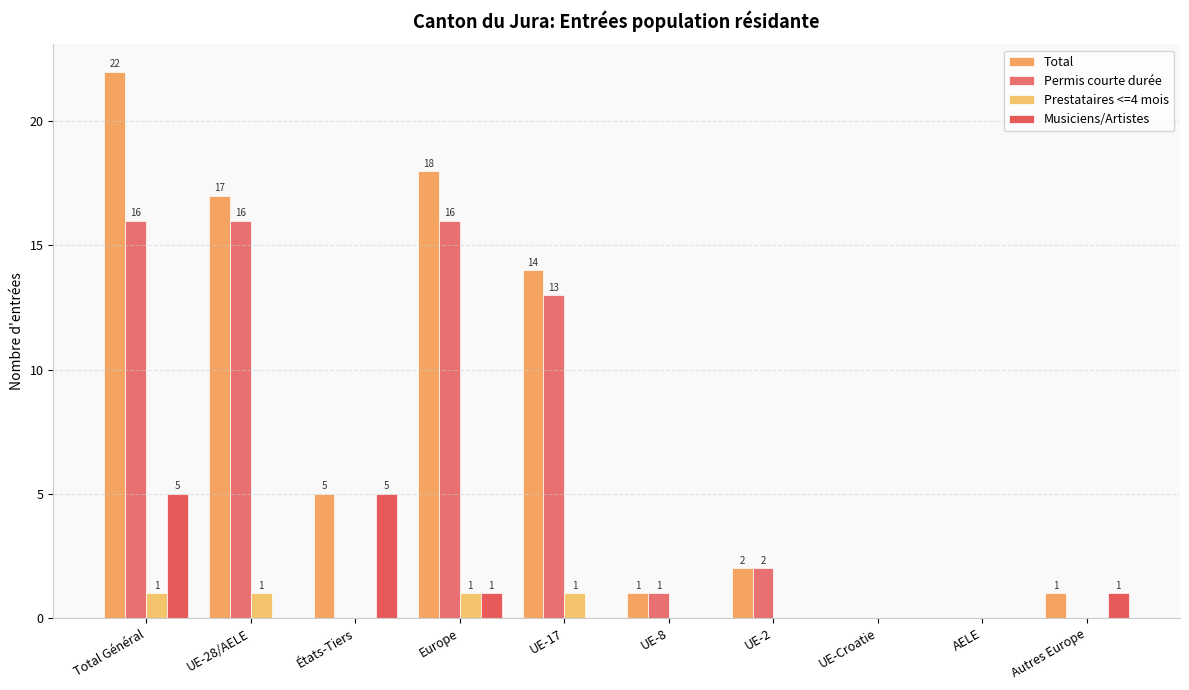

At États-Tiers, list the series in order from largest to smallest.

Total, Musiciens/Artistes, Permis courte durée, Prestataires <=4 mois